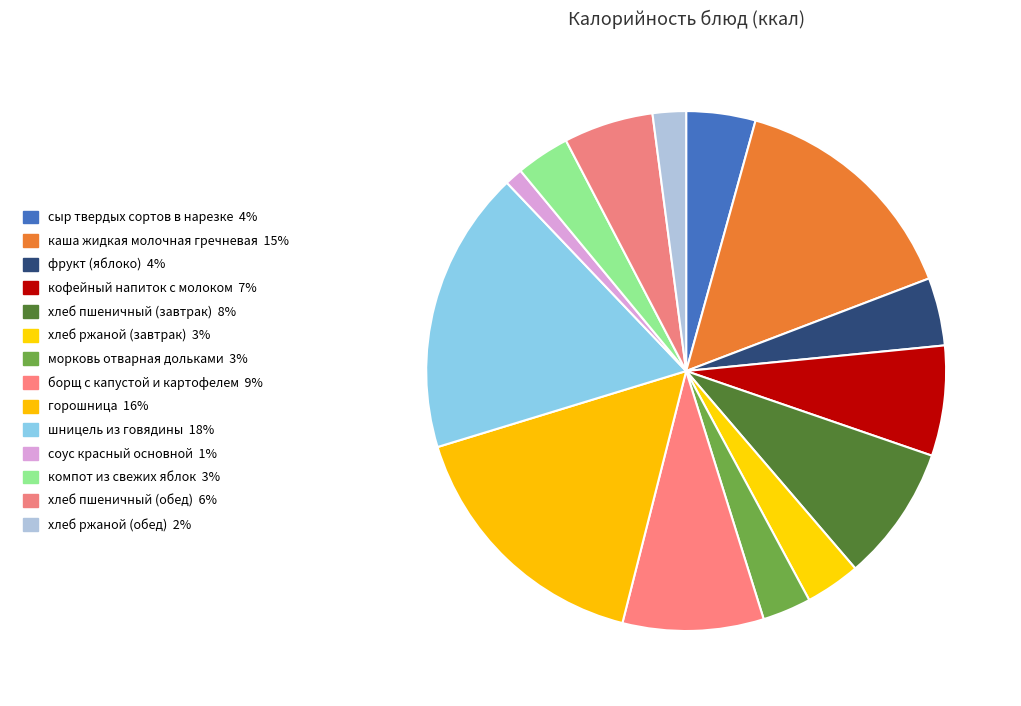

To the nearest percent, what is the combined percentage of хлеб пшеничный (обед) and шницель из говядины?

23%